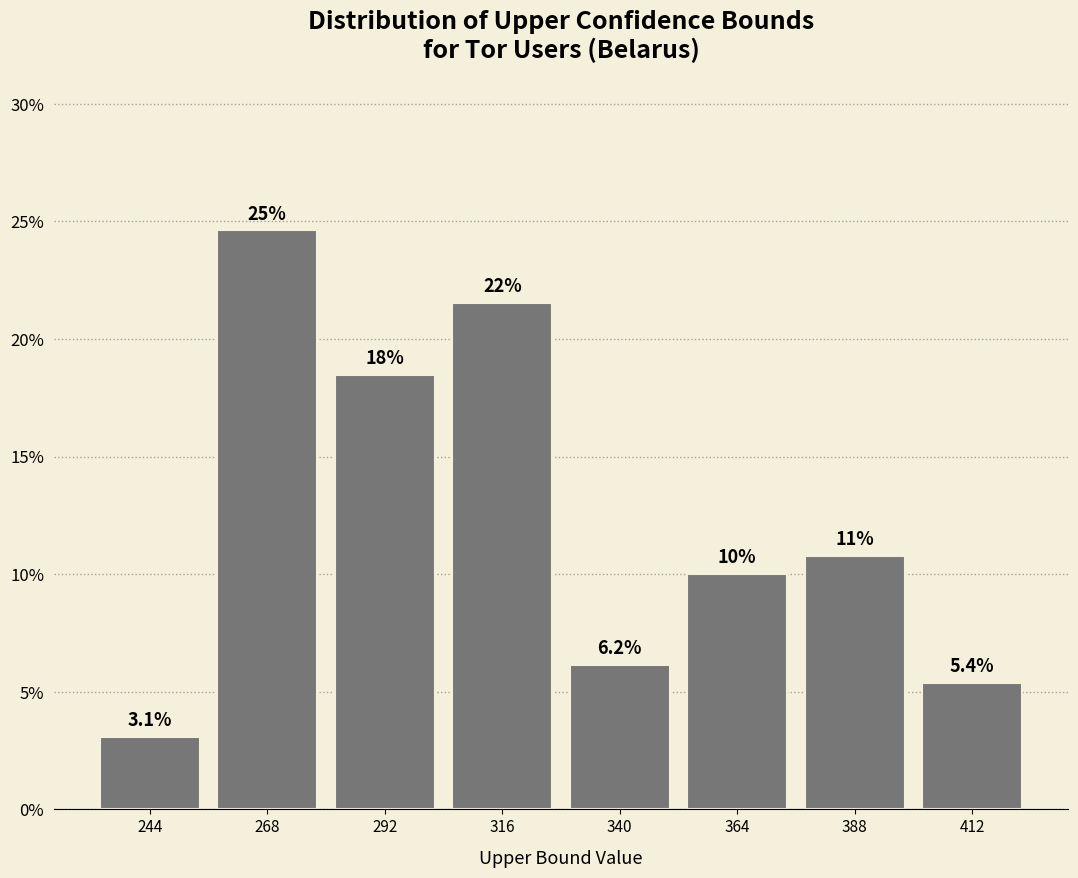

Which range on the x-axis has the tallest bar?

256 to 280